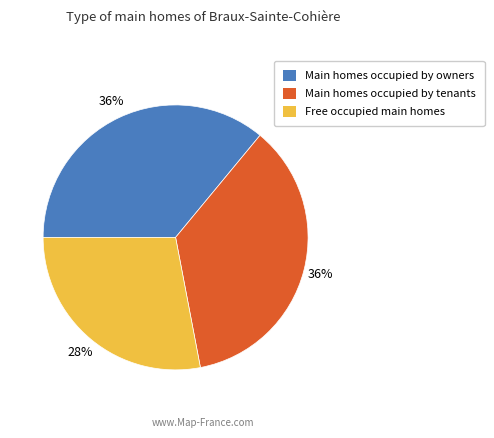

Approximately how many times larger is the value at Main homes occupied by owners compared to Free occupied main homes?

1.3